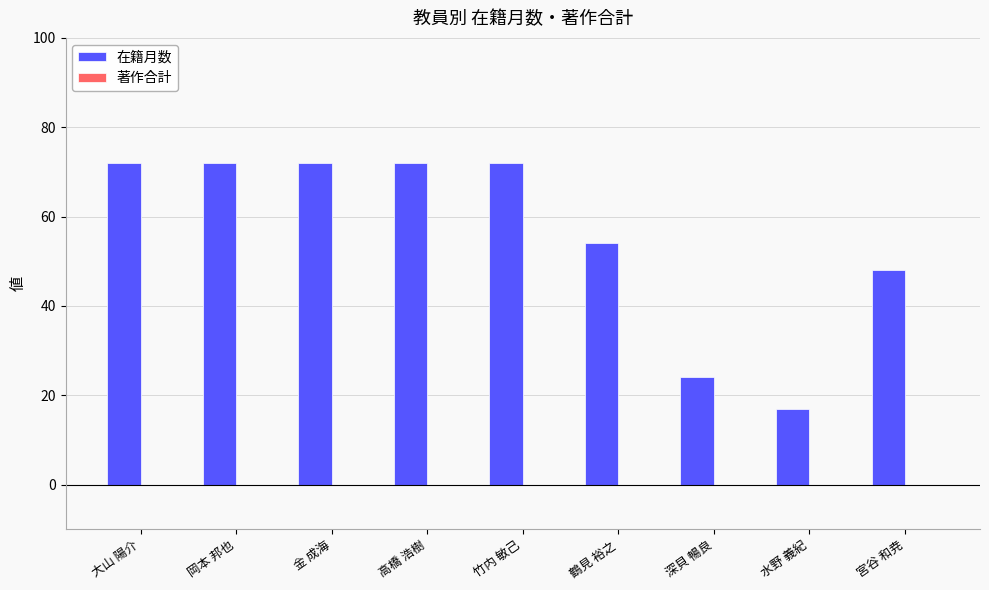

Are the bars horizontal?

No